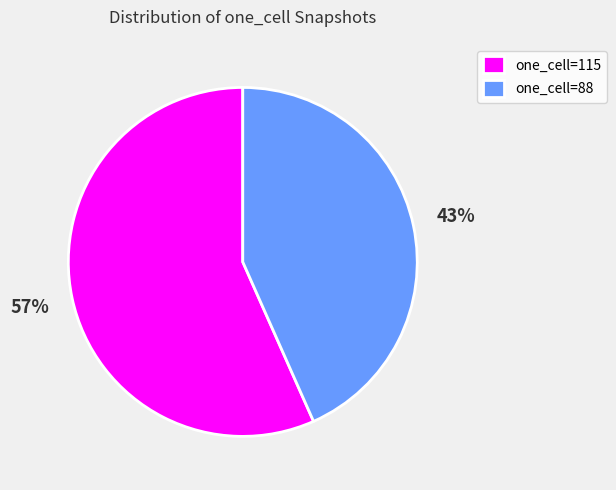

Rank the categories by value from highest to lowest.

one_cell=115, one_cell=88